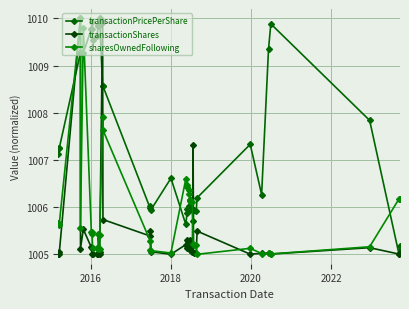

Is the value of sharesOwnedFollowing at 2018 greater than the value of transactionPricePerShare at 13?

No